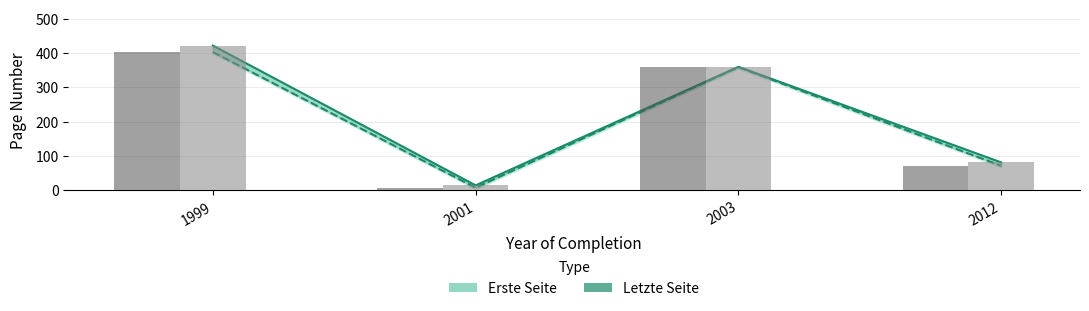

Does the chart contain stacked bars?

No